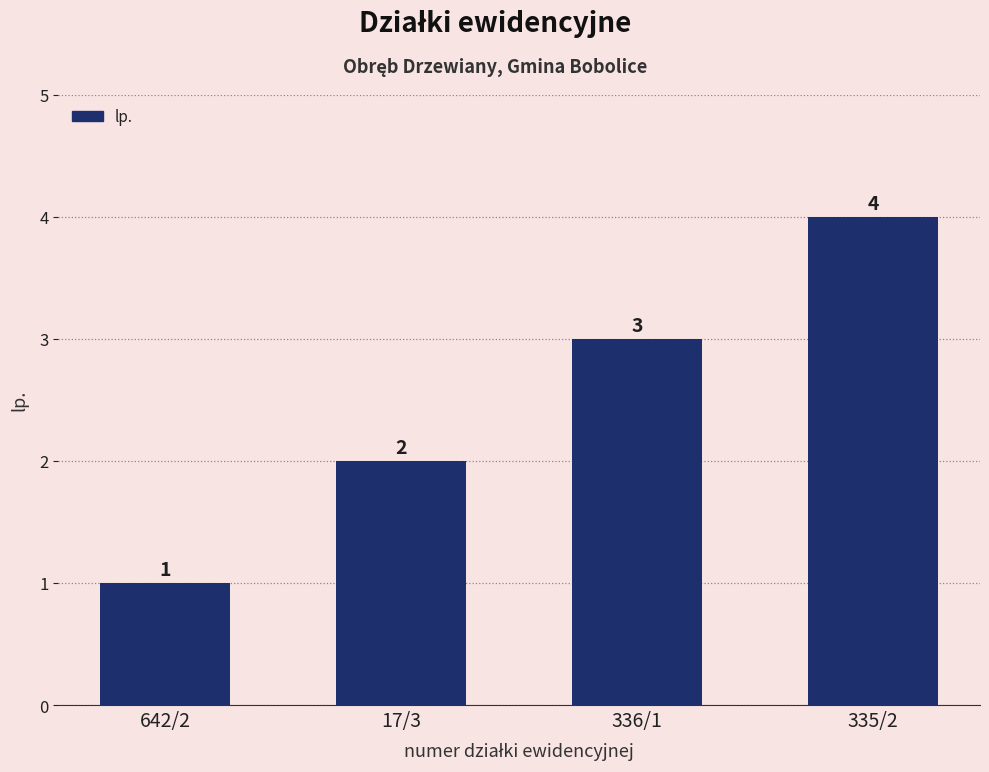

Count the values in the range 2 to 4.

3